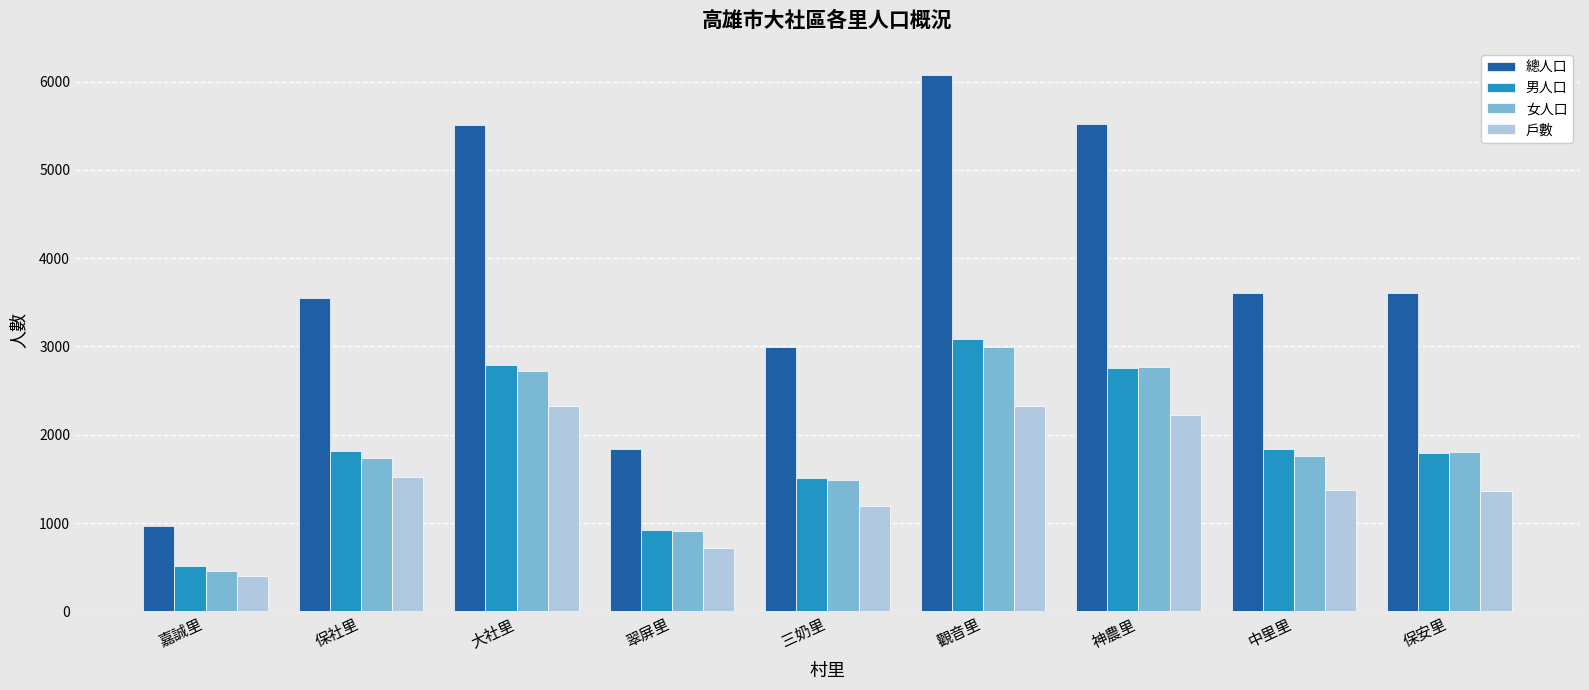

Where does the 女人口 series first go above 1762?

大社里